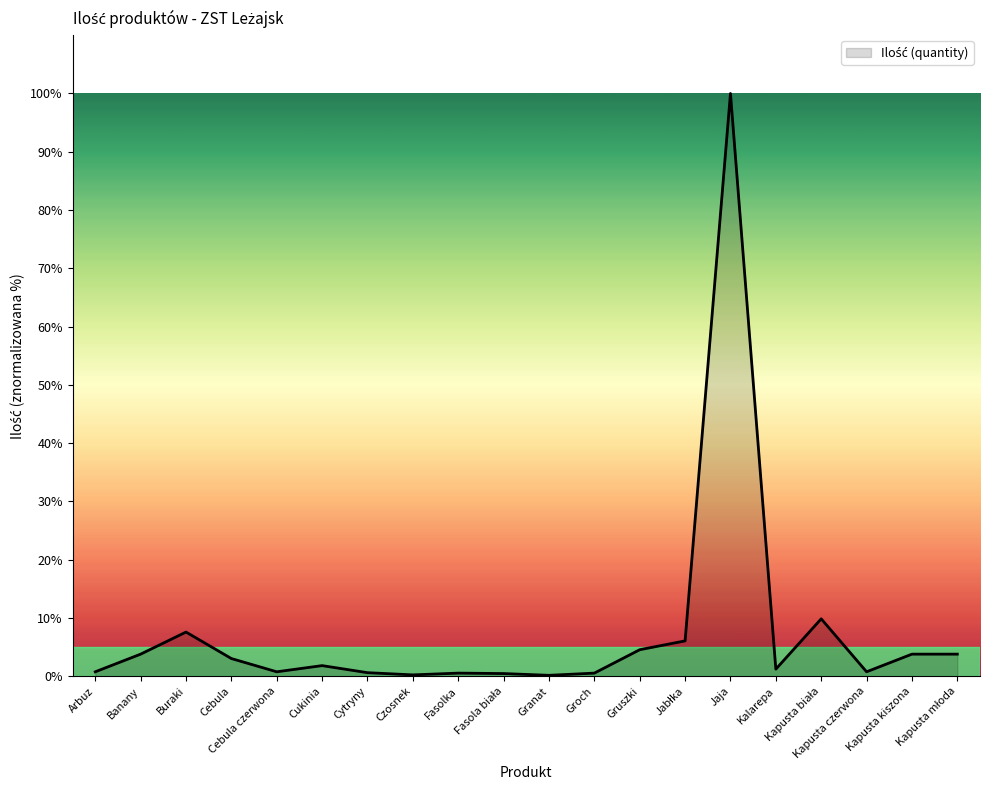

How many lines are shown in the chart?

1